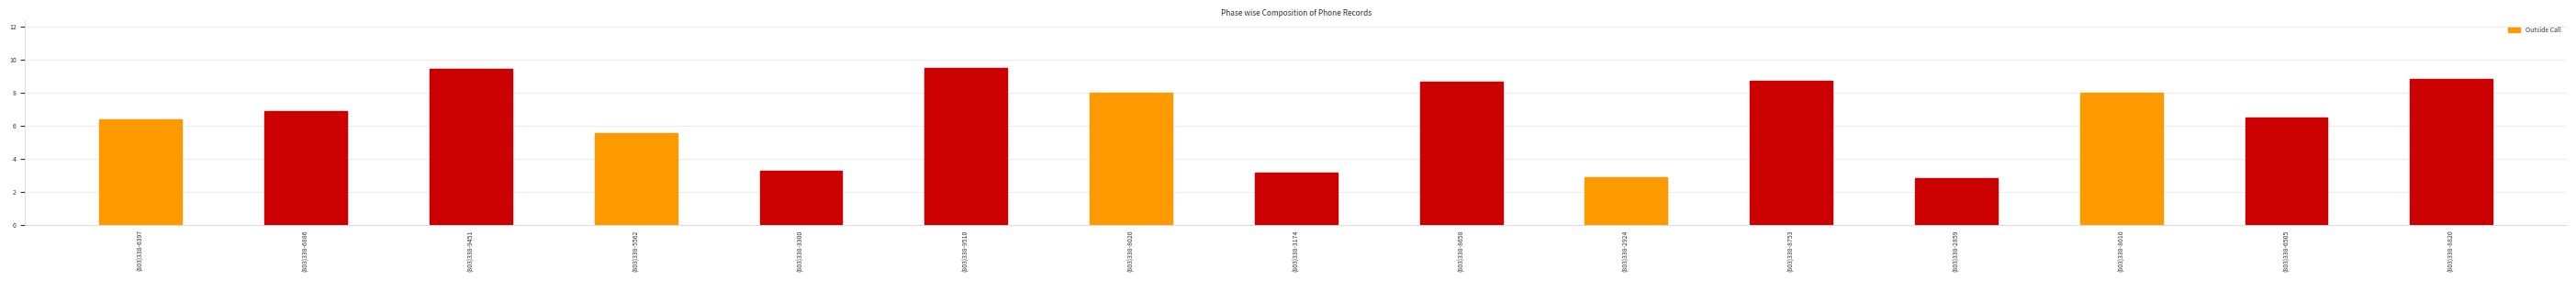

What is the minimum value shown in the chart?

2.9